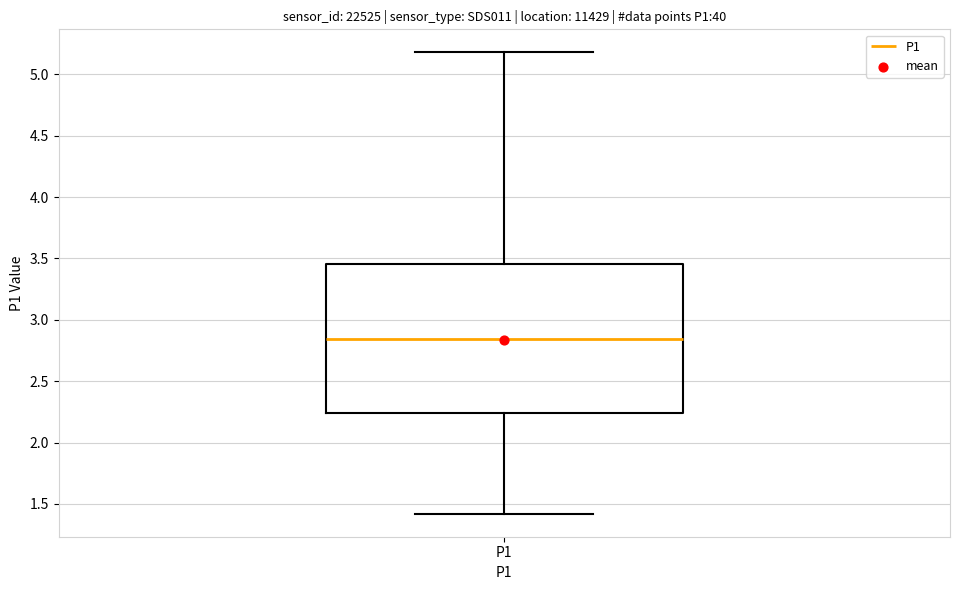

Read this box plot against the y-axis: the position of the median line, the range covered by the box, and the ends of both whiskers. The values are not printed on the chart, so give them approximately, as read against the axis.

median 2.85, box 2.25 to 3.45, whiskers 1.40 to 5.20